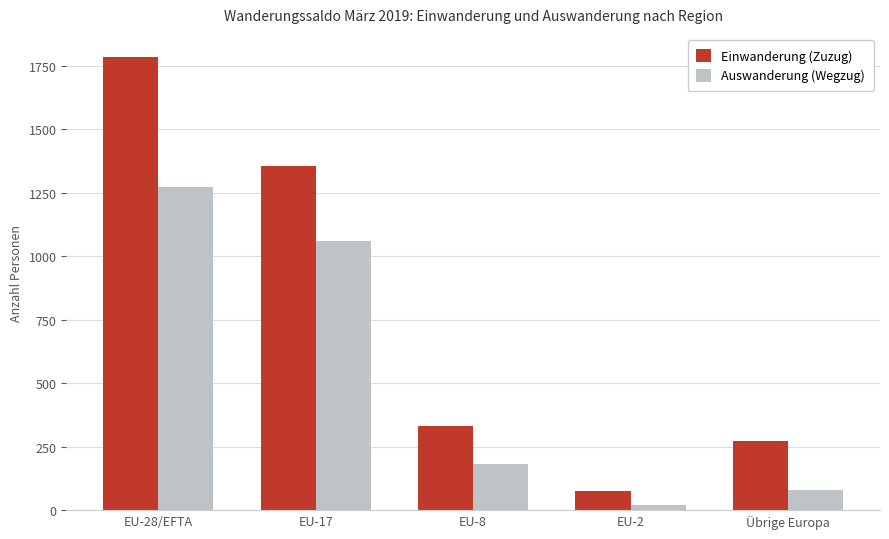

The value of Auswanderung (Wegzug) at EU-28/EFTA is 1272. True or false?

True